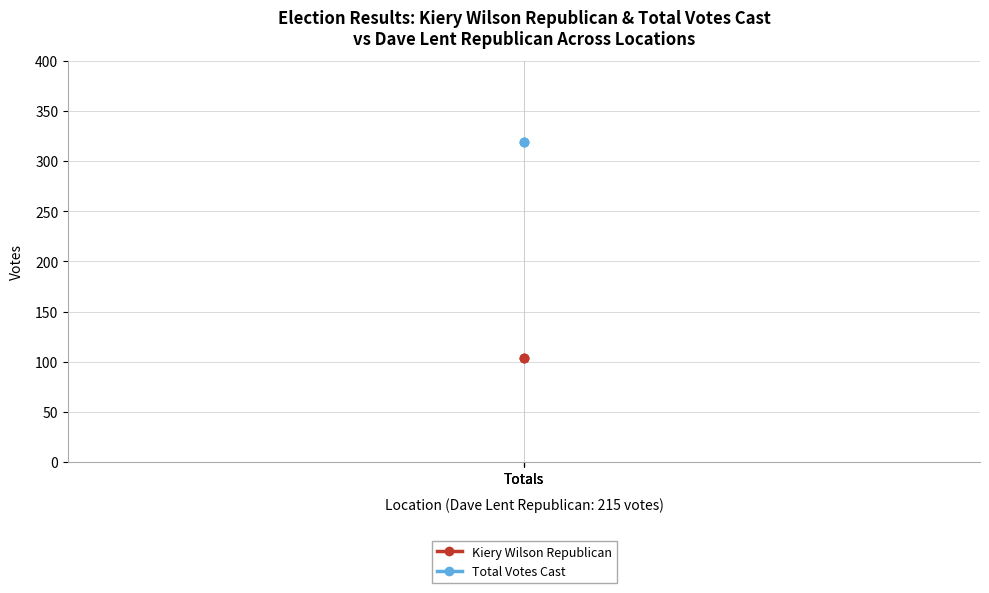

What are all the series names shown in the legend?

Kiery Wilson Republican, Total Votes Cast